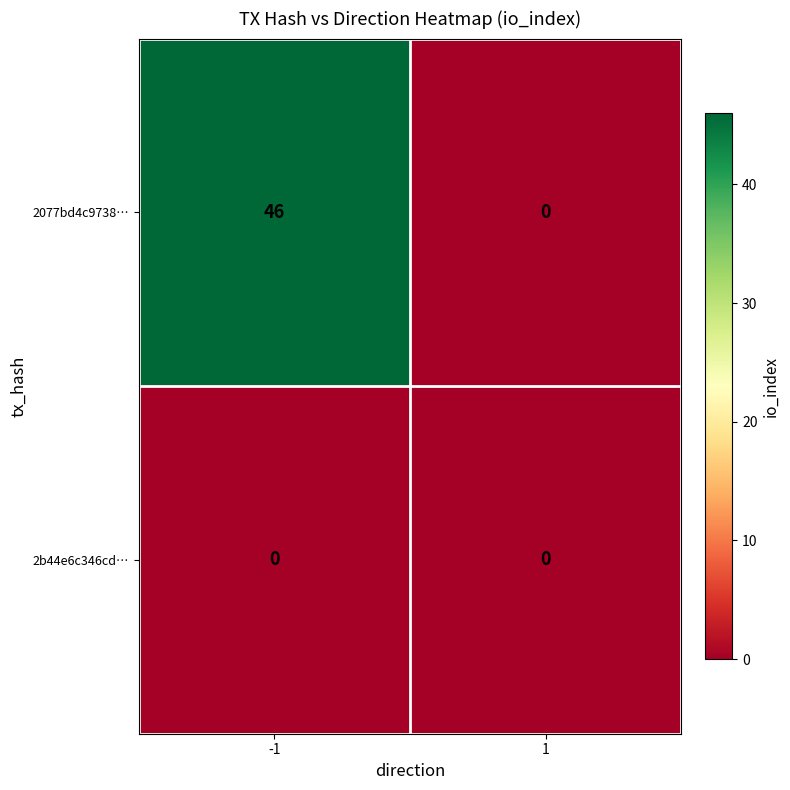

Which series has the largest range (max minus min)?

2077bd4c9738…